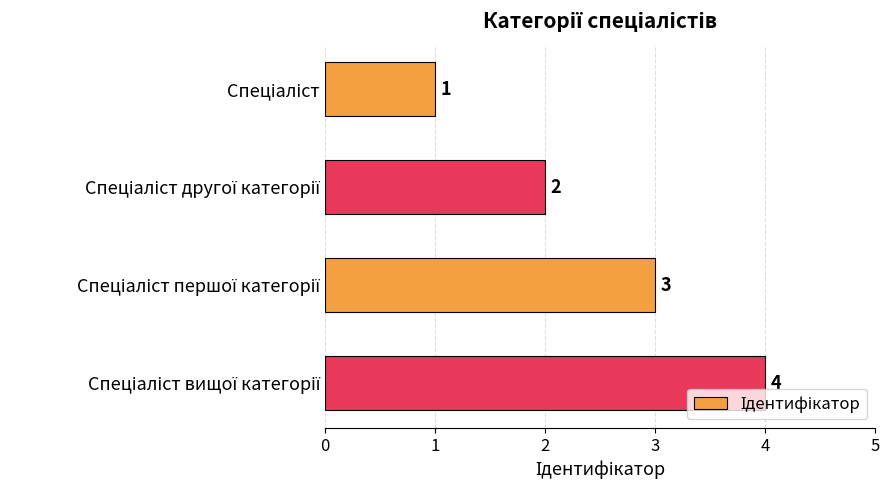

What is the value of the 4th bar from the top?

4